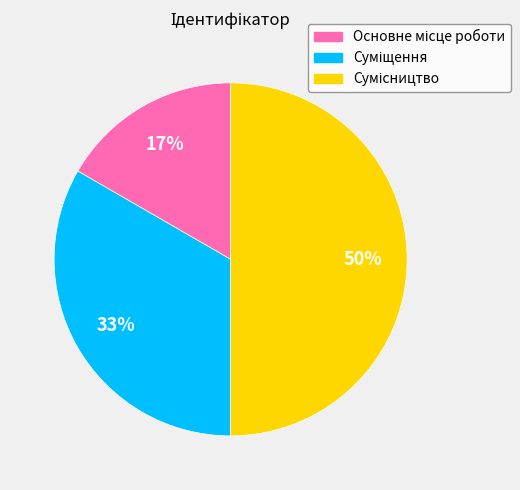

To the nearest percent, what is the difference between the largest and smallest slice percentages?

33%